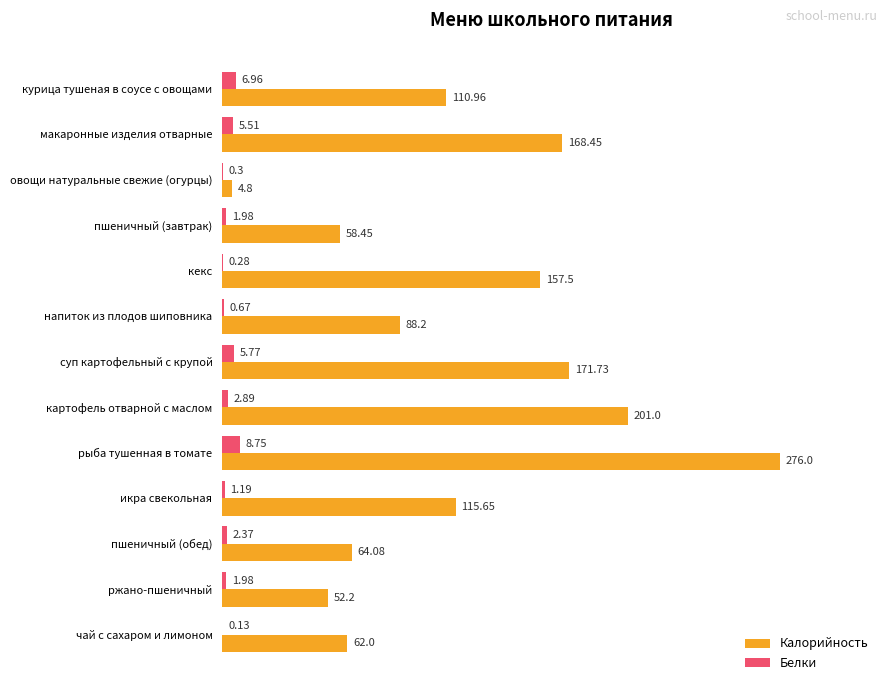

At which category is the sum across all series the highest?

рыба тушенная в томате